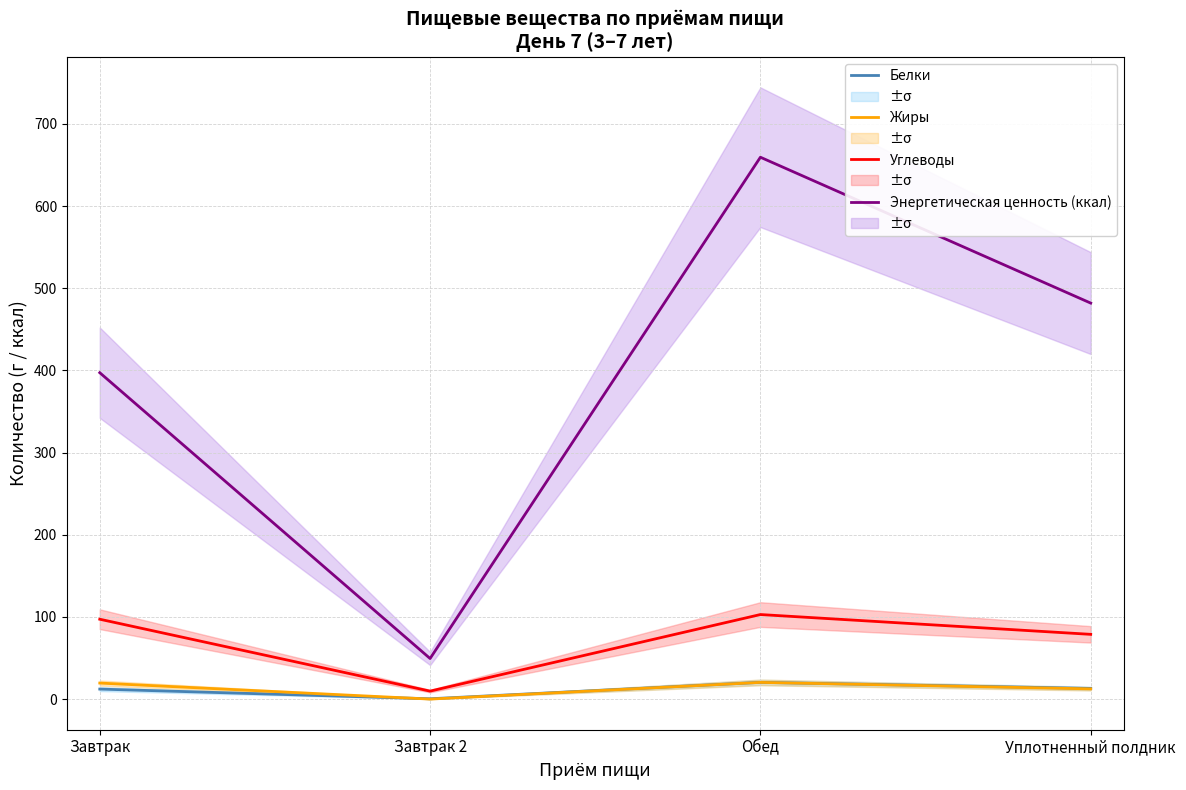

What position from the right is Завтрак 2?

3